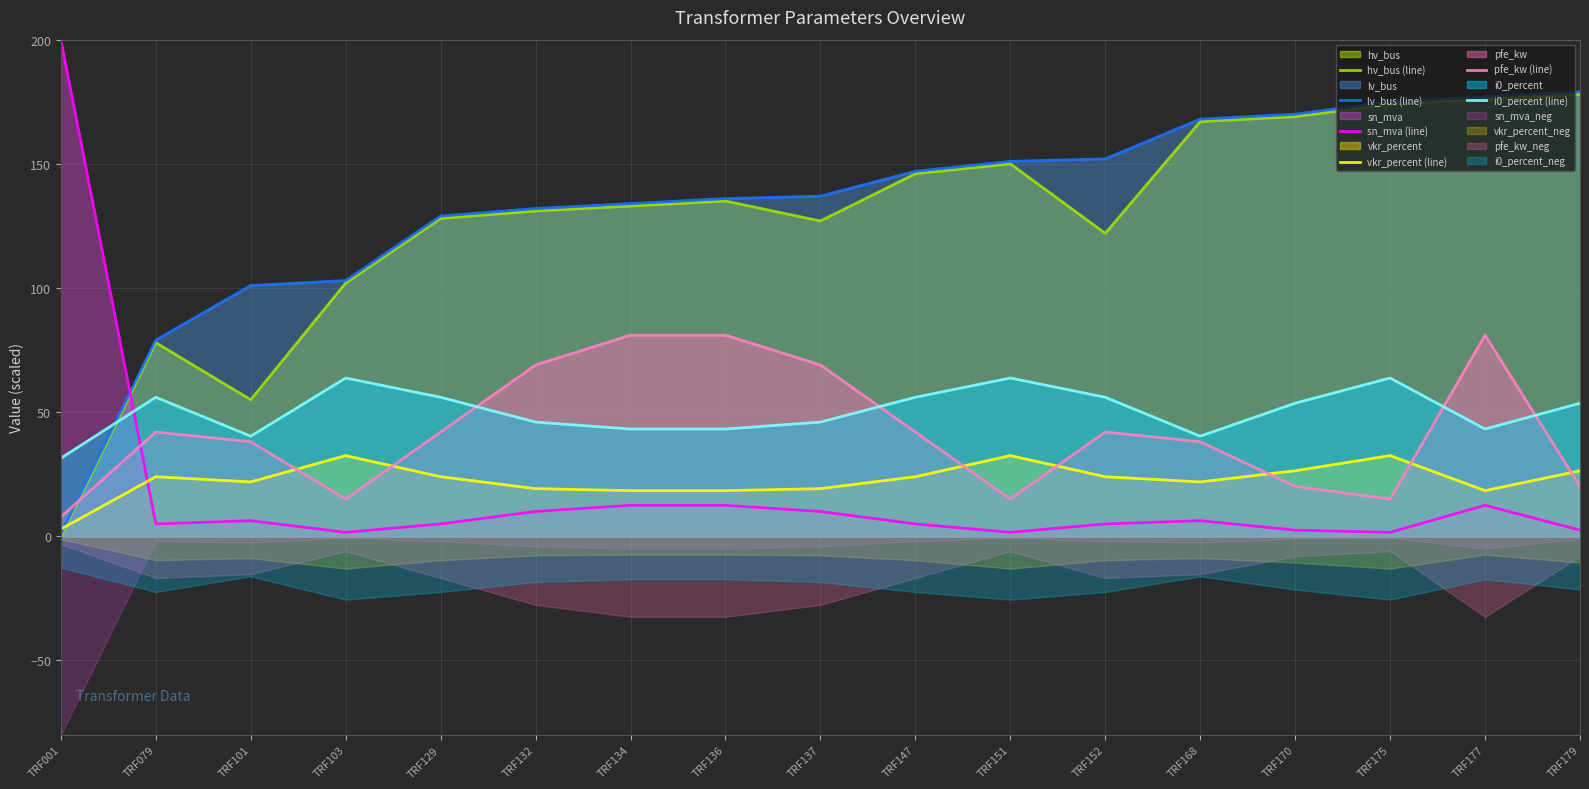

True or false: i0_percent (line) and vkr_percent (line) intersect in this chart.

False